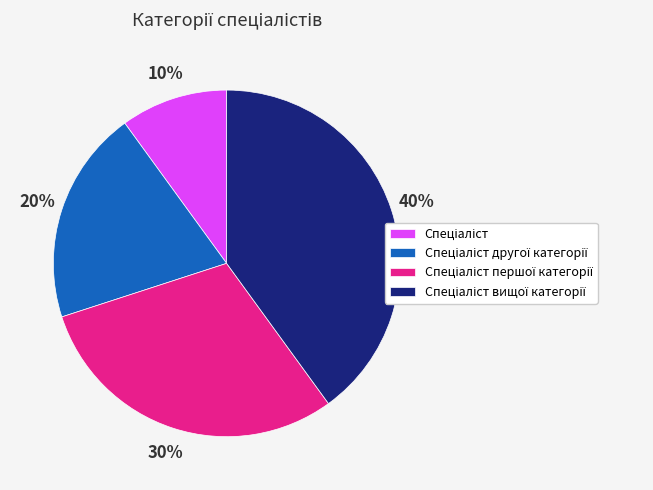

To the nearest percent, what is the difference between the largest and smallest slice percentages?

30%